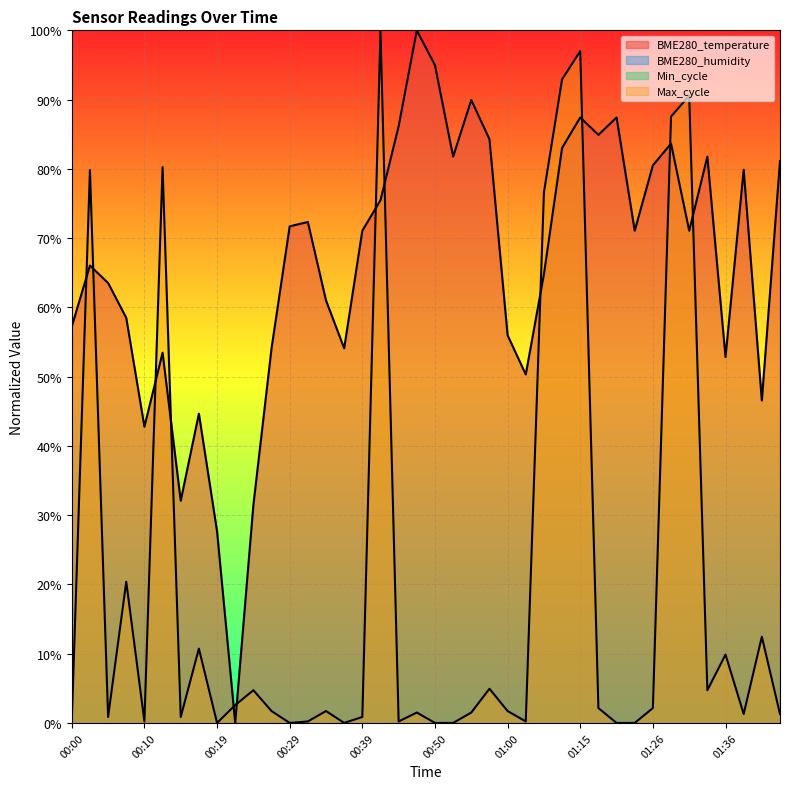

What is the highest value of the BME280_temperature series?

1.0